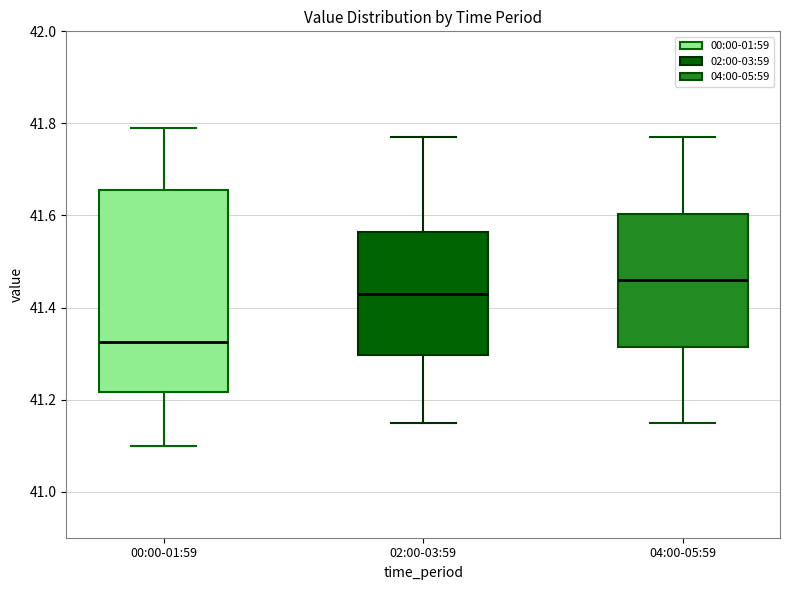

Where does the median line of the box for 04:00-05:59 sit on the y-axis? The values are not printed on the chart, so give them approximately, as read against the axis.

41.46